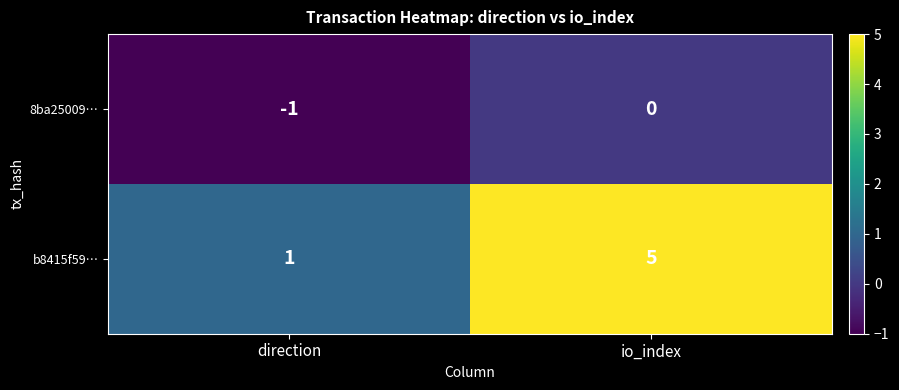

How many series are shown in this chart?

2